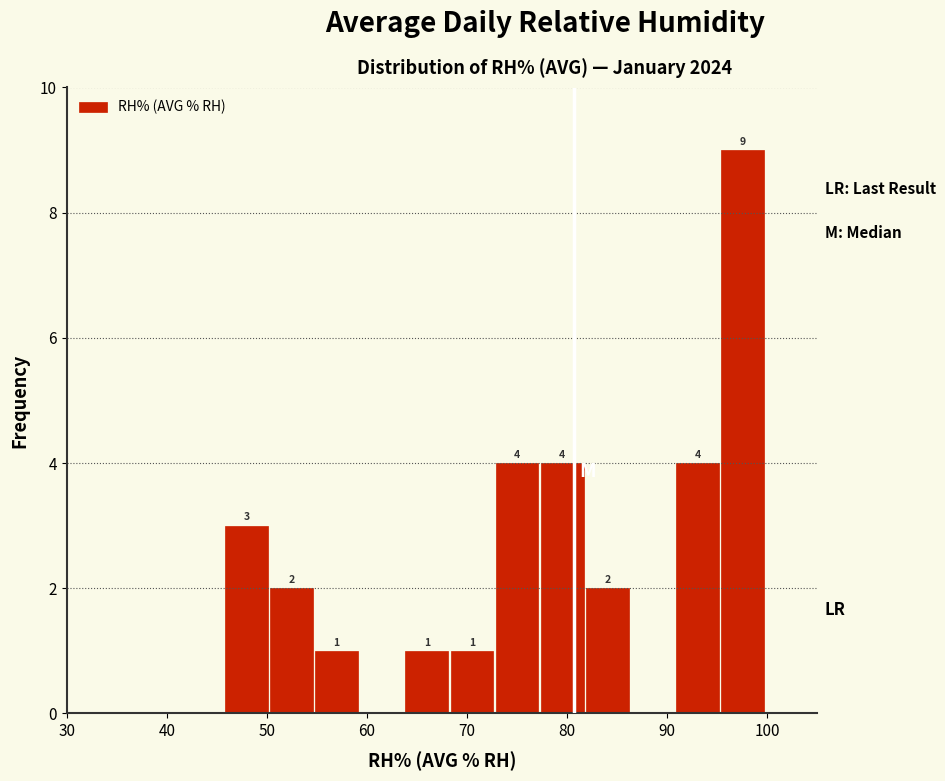

Which range on the x-axis has the tallest bar?

95 to 100